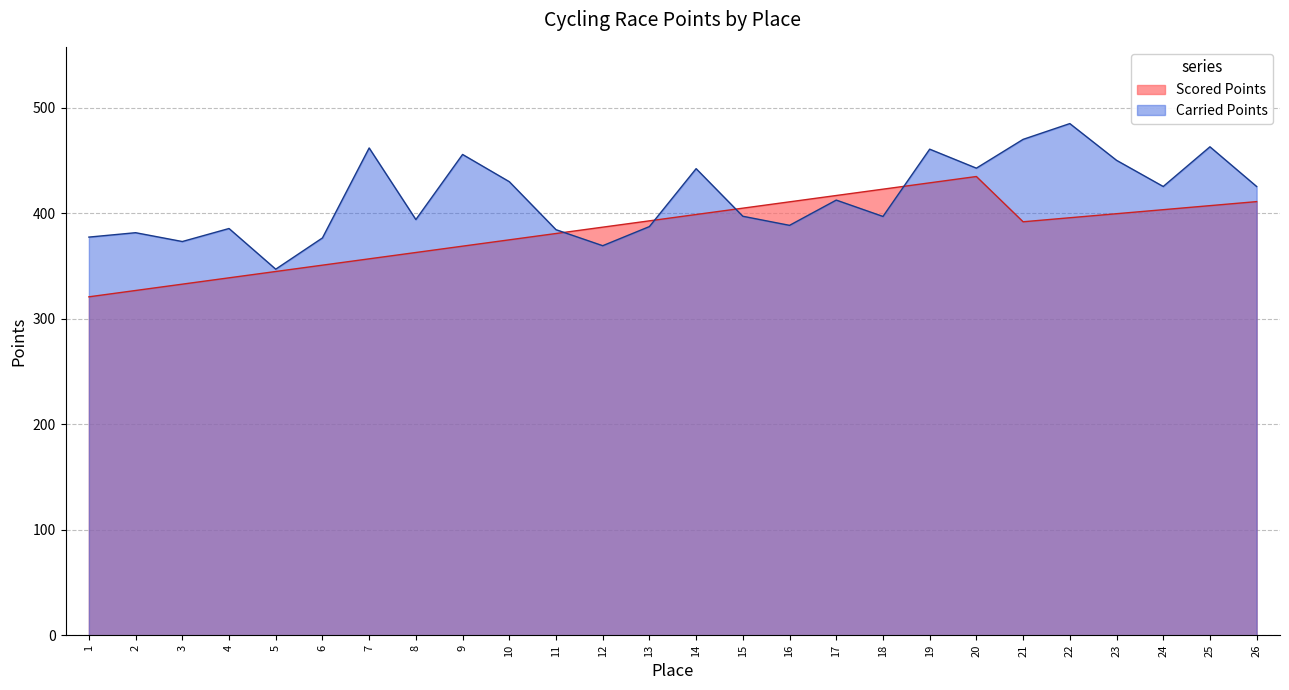

Reading left to right, what are all the values shown in this chart?

Scored Points: 320.6	326.6	332.6	338.6	344.6	350.6	356.6	362.6	368.6	374.6	380.6	386.6	392.6	398.6	404.6	410.6	416.6	422.6	428.6	434.6	391.7	395.6	399.4	403.2	407.0	410.9
Carried Points: 377.2	381.4	373.0	385.4	346.8	376.4	461.7	393.9	455.5	429.8	384.3	369.1	387.2	442.1	397.0	388.4	412.3	396.8	460.6	442.6	469.8	484.8	450.0	425.2	462.8	425.2